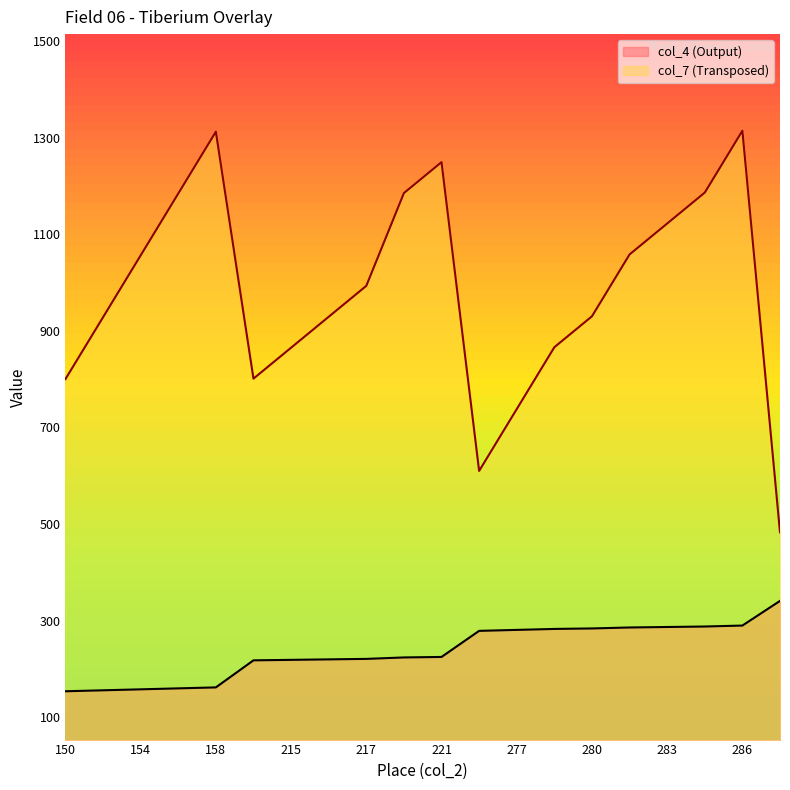

Reading right to left, list all the values displayed in this chart.

col_4 (Output): 337=341	286=290	284=288	283=287	282=286	280=284	279=283	277=281	275=279	221=225	220=224	217=221	216=220	215=219	214=218	158=162	156=160	154=158	152=156	150=154
col_7 (Transposed): 337=483	286=1314	284=1186	283=1122	282=1058	280=930	279=866	277=738	275=610	221=1249	220=1185	217=993	216=929	215=865	214=801	158=1312	156=1184	154=1056	152=928	150=800